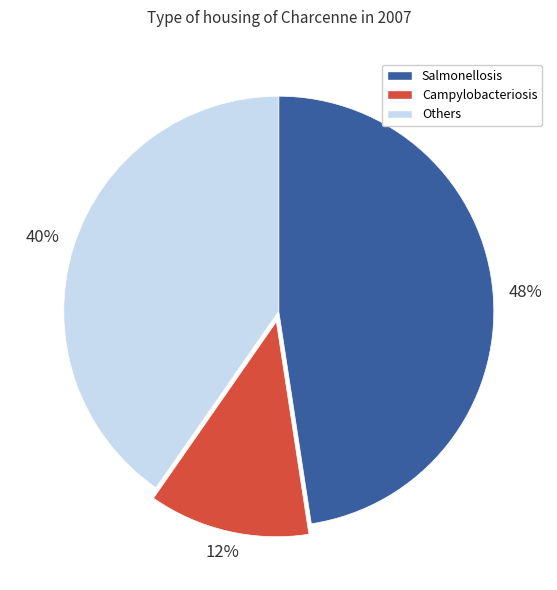

Count the number of slices in the pie.

3